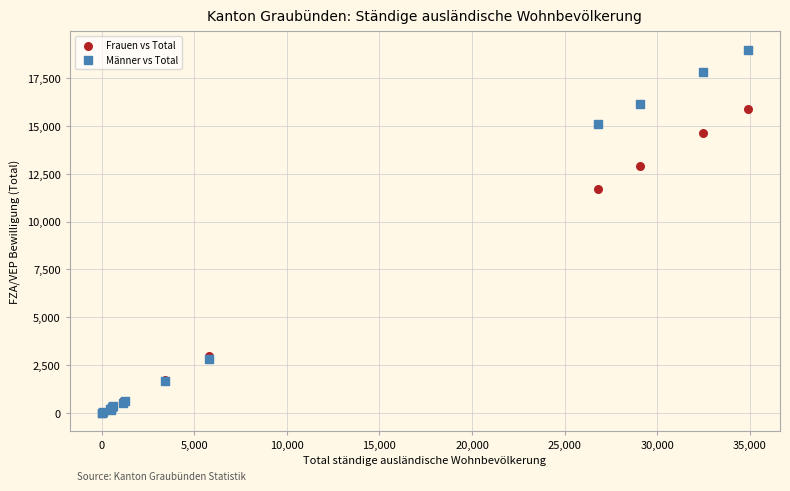

In the Frauen vs Total series, what Y value is closest to 7947?

11716